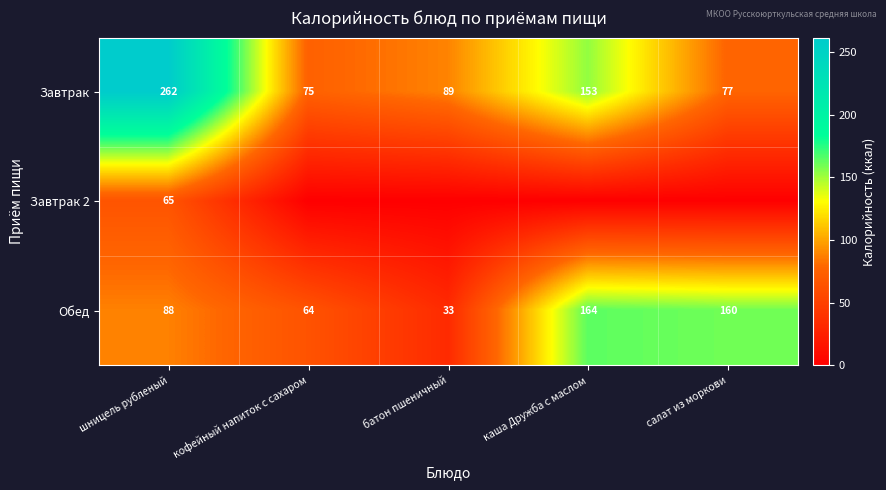

What is the difference between the highest and lowest values at шницель рубленый?

197